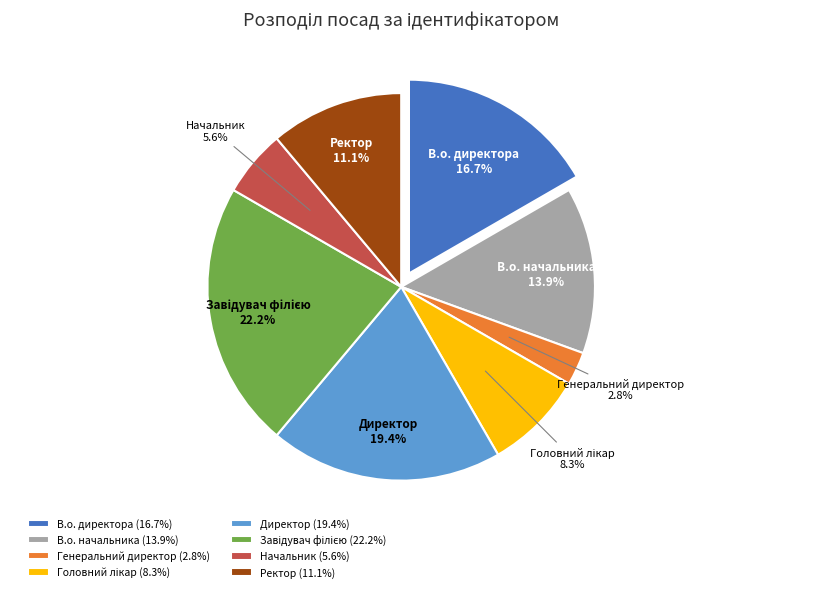

What is the smallest slice in the pie chart?

Генеральний директор